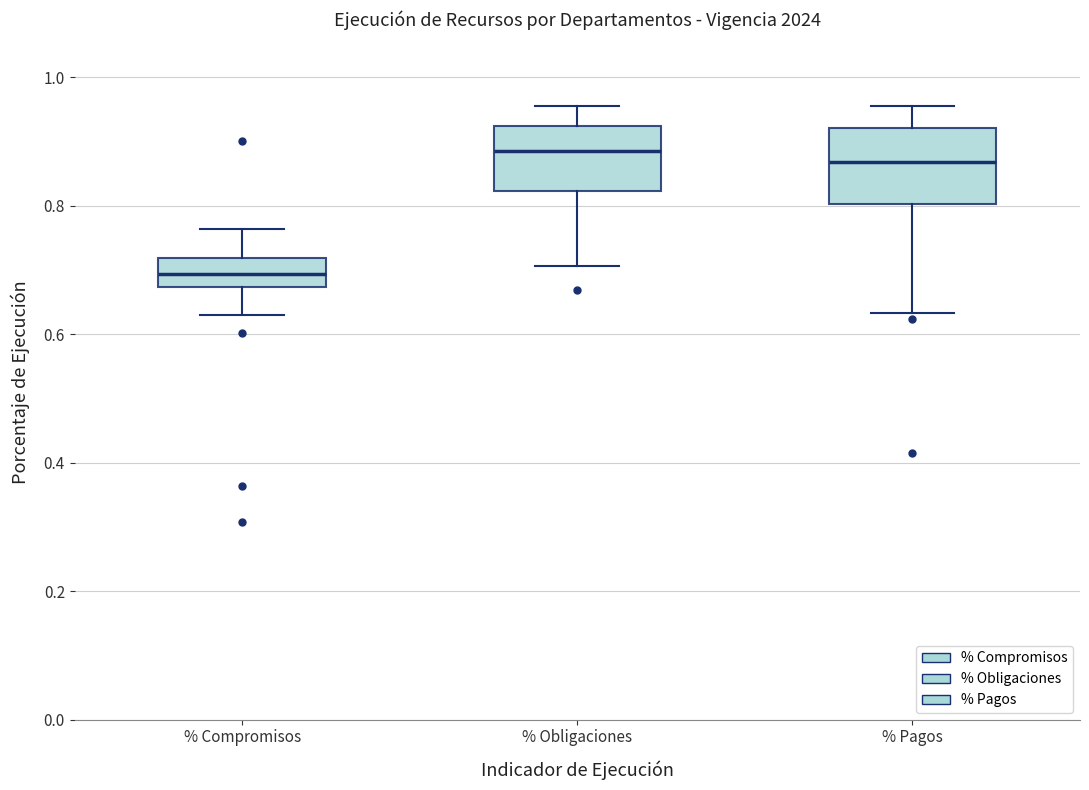

Reading left to right, read every box against the y-axis: the position of its median line, the range the box covers, and the ends of its whiskers. The values are not printed on the chart, so give them approximately, as read against the axis.

% Compromisos: median 0.70, box 0.68 to 0.72, whiskers 0.64 to 0.76
% Obligaciones: median 0.88, box 0.82 to 0.92, whiskers 0.70 to 0.96
% Pagos: median 0.86, box 0.80 to 0.92, whiskers 0.64 to 0.96